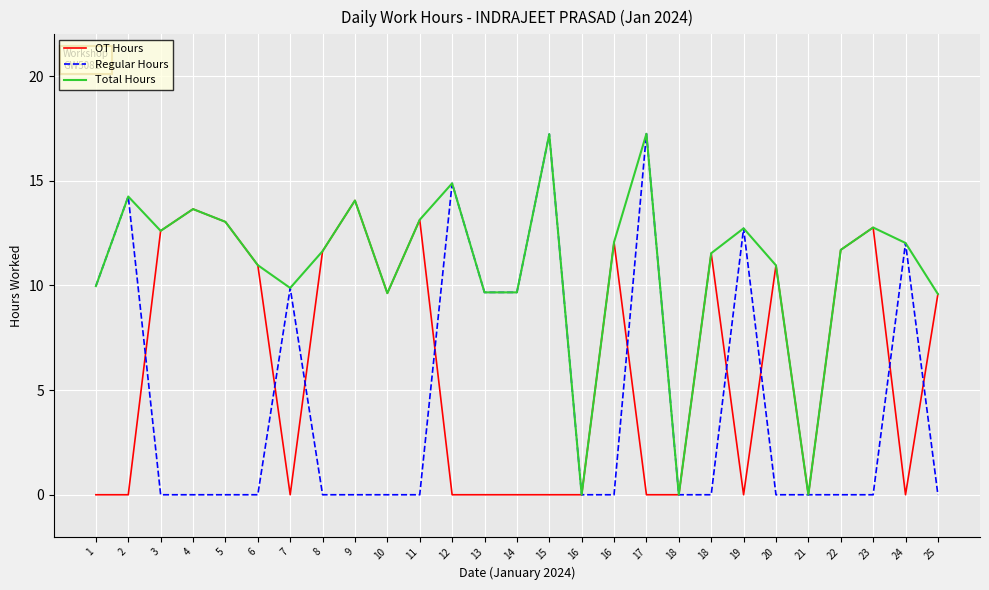

How many lines are shown in the chart?

3